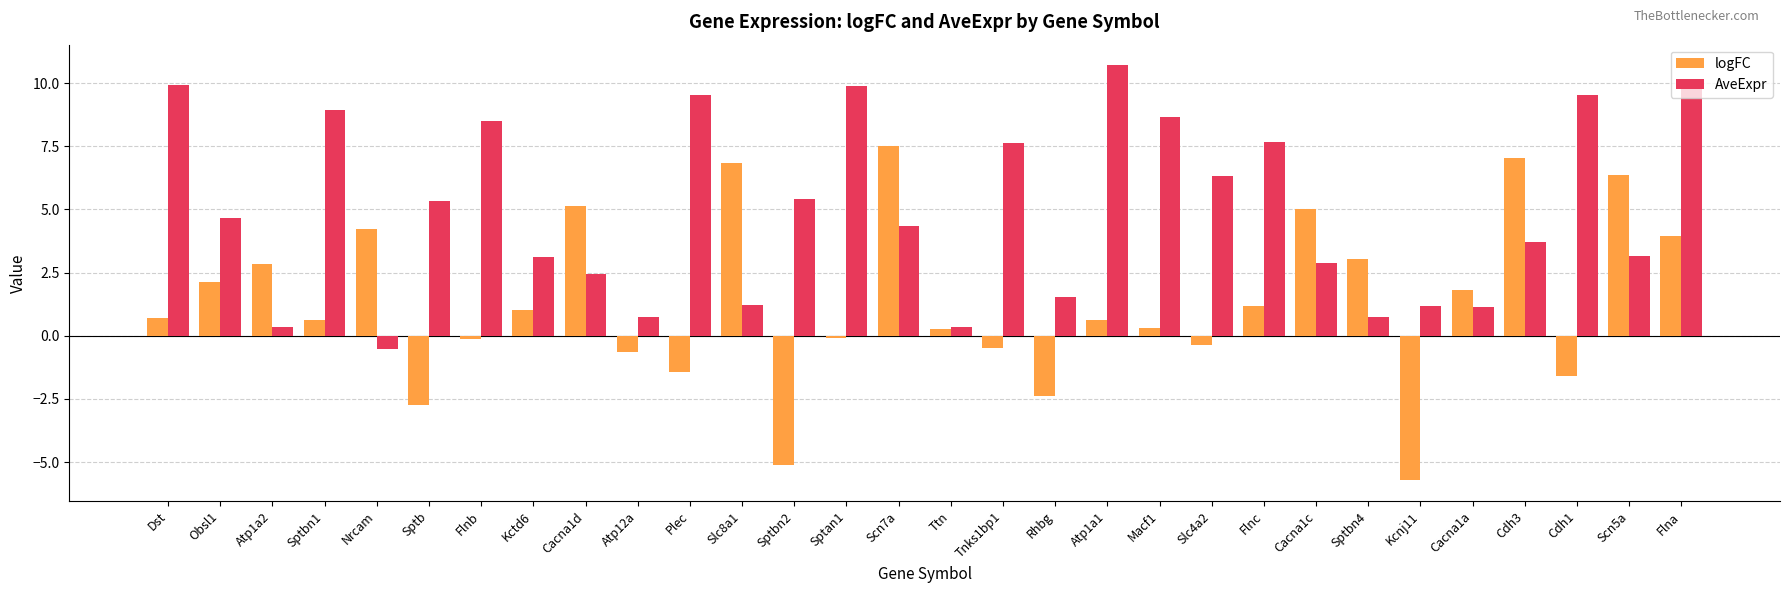

How many positive values does the logFC series have?

19